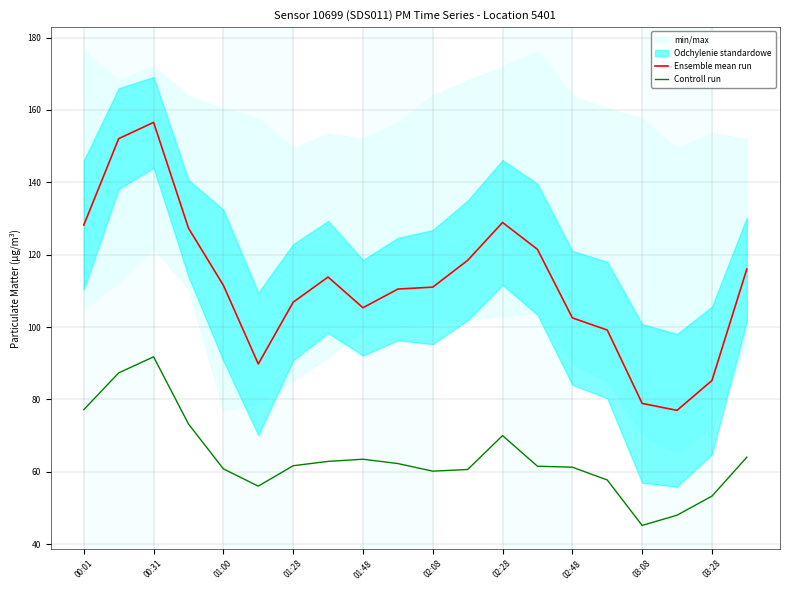

True or false: Controll run has more than 2 interior local peaks.

True